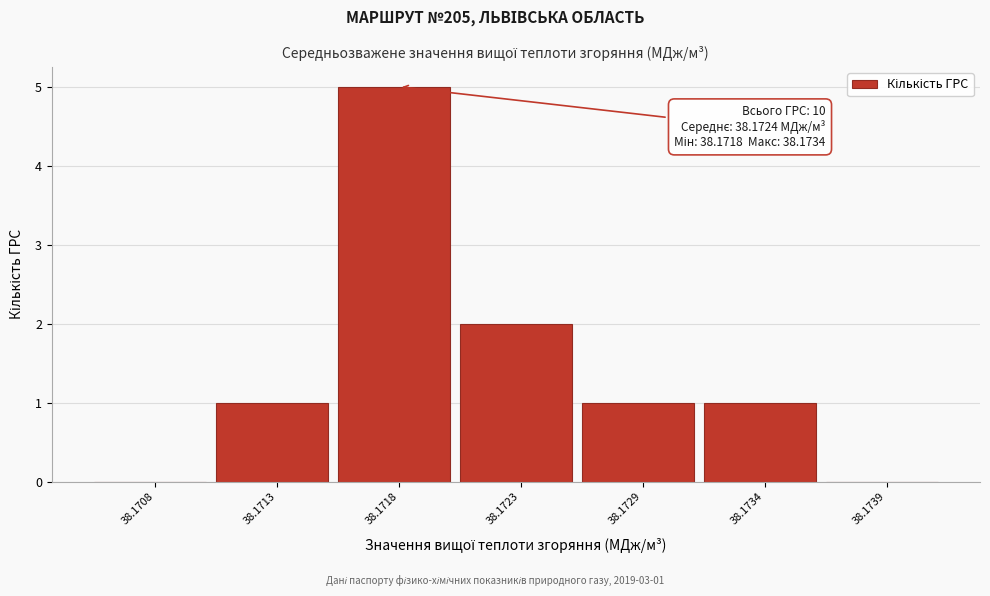

Reading left to right, what are all the values shown in this chart?

38.1708=0	38.1713=1	38.1718=5	38.1723=2	38.1729=1	38.1734=1	38.1739=0